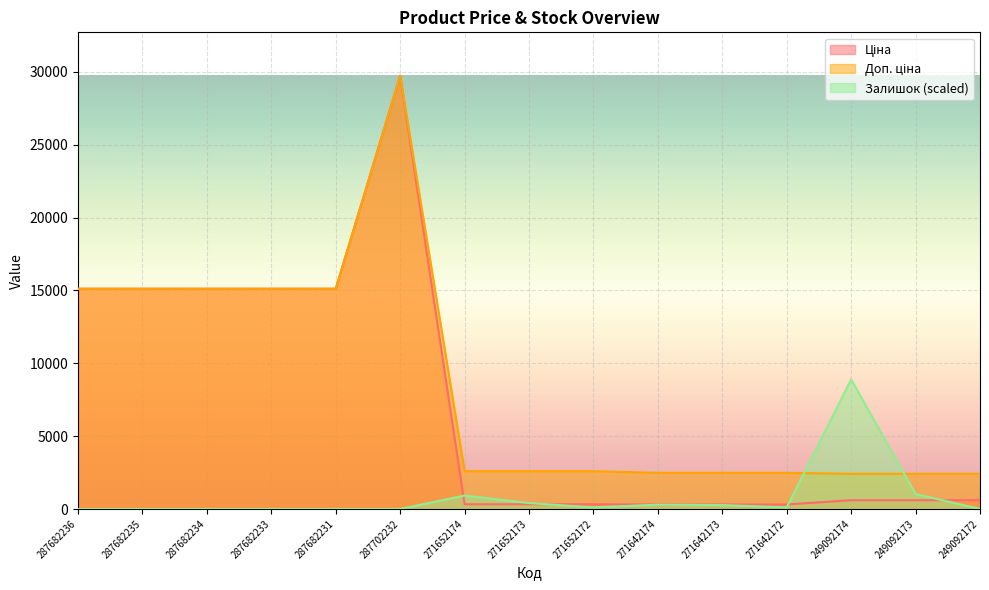

What is the difference between the maximum and minimum values in the Доп. ціна series?

27332.4